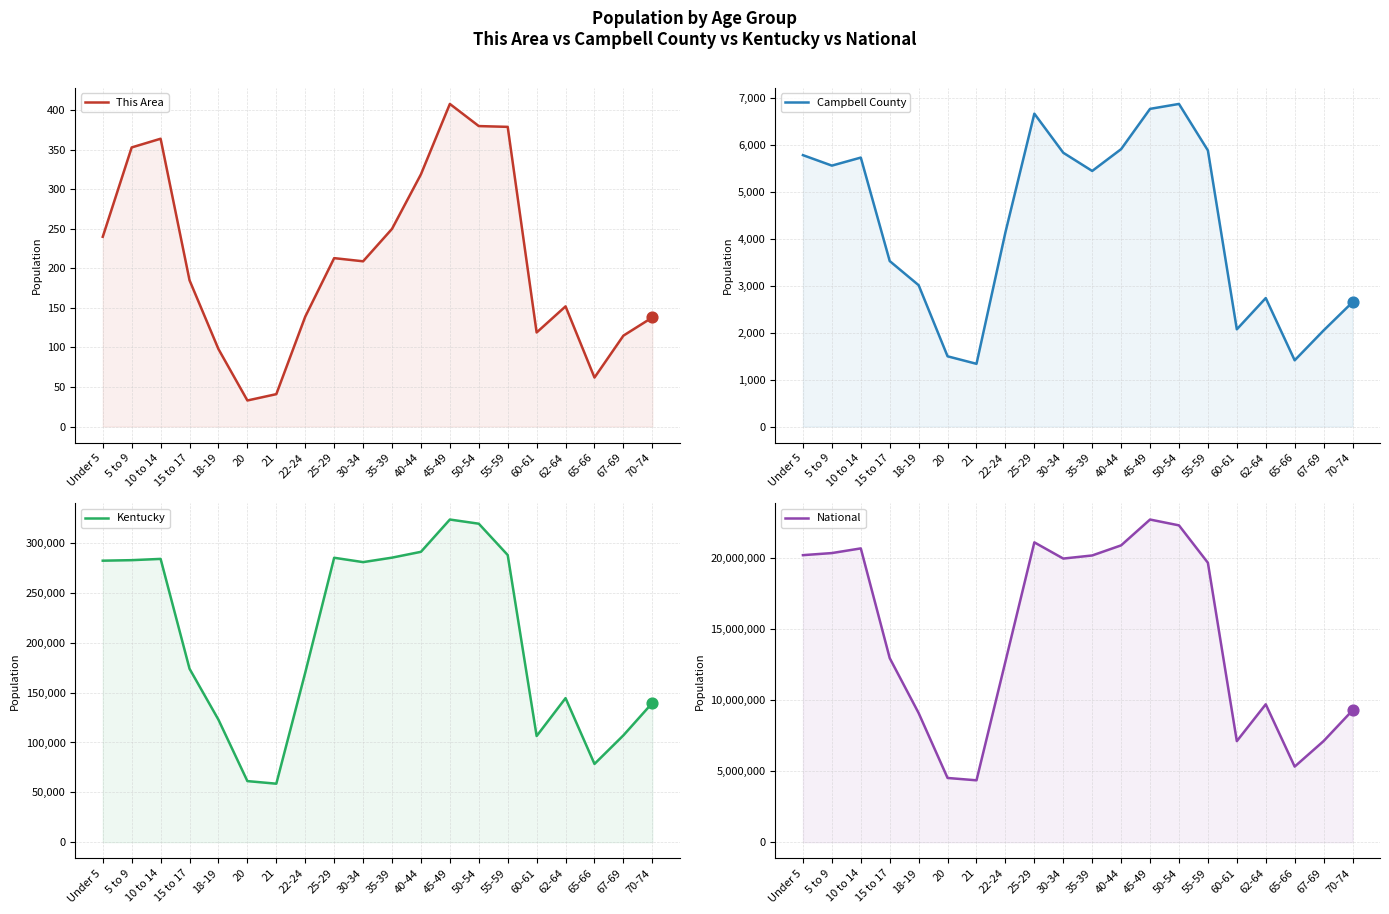

Which series has the largest total across all categories?

National